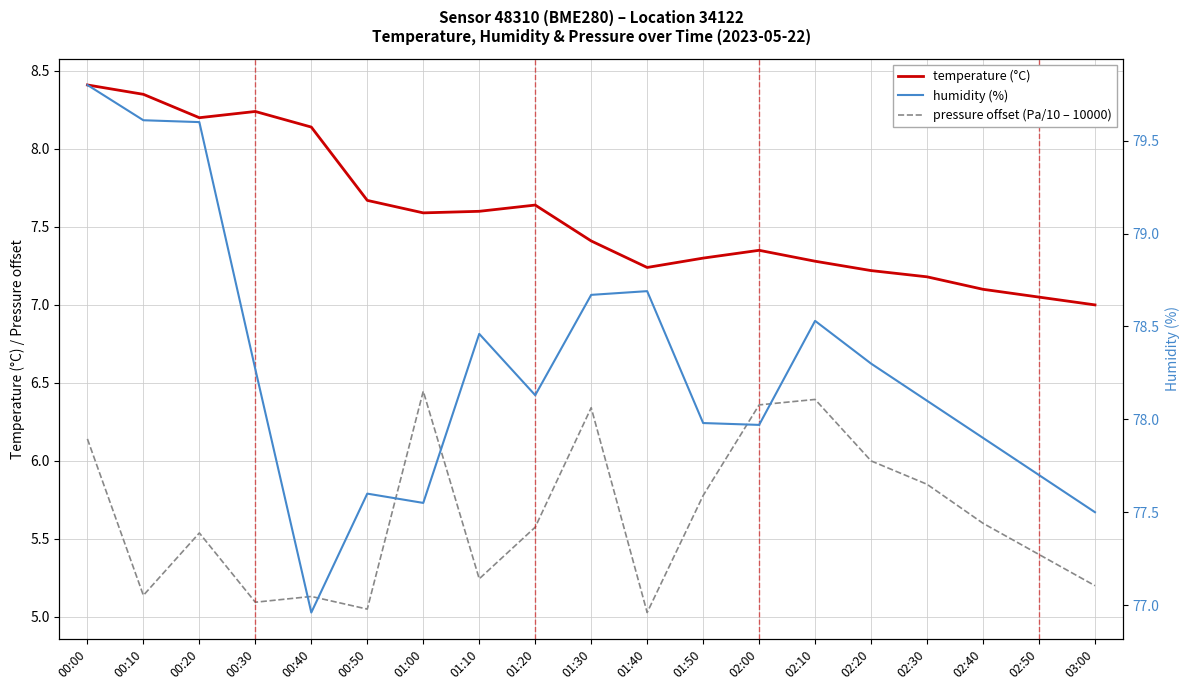

What is the sum of all pressure offset (Pa/10 – 10000) values?

107.3